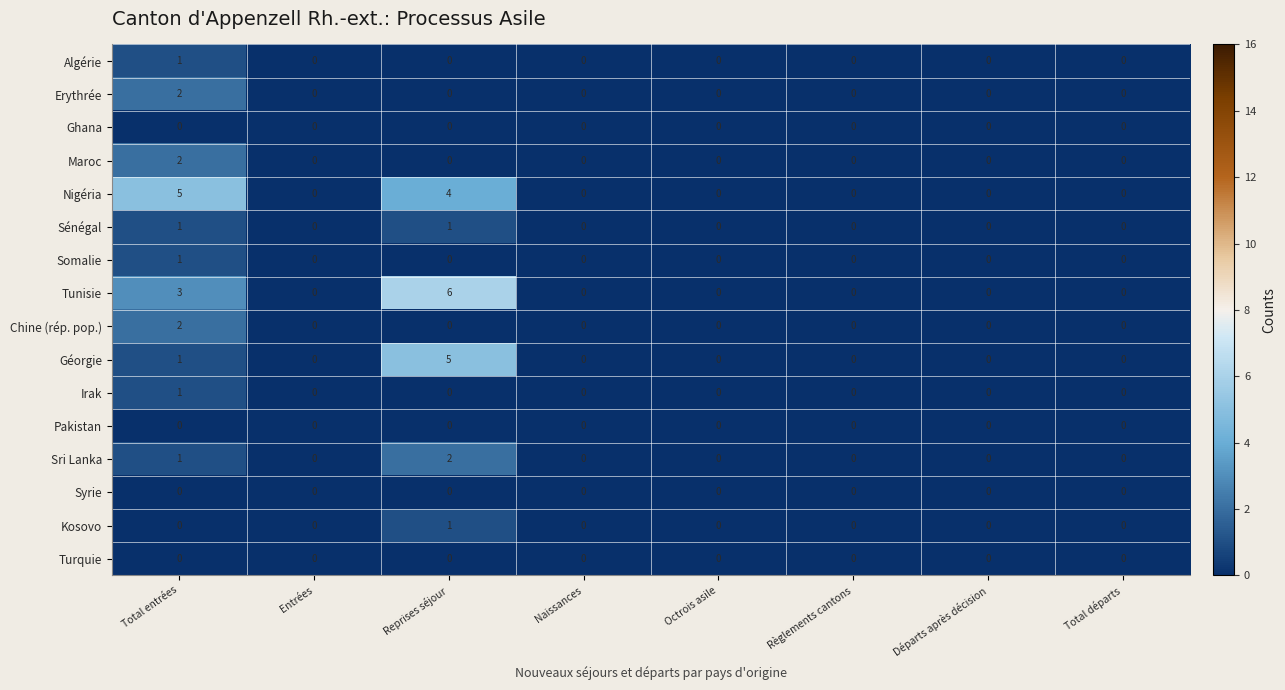

How many Kosovo values are between 0 and 1?

8